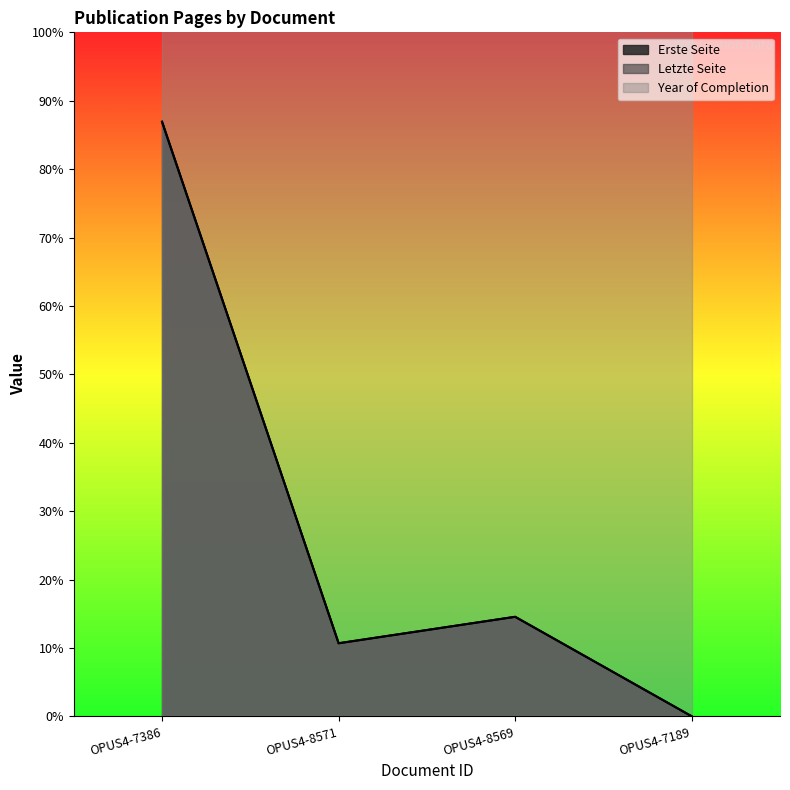

True or false: Erste Seite and Letzte Seite intersect in this chart.

False